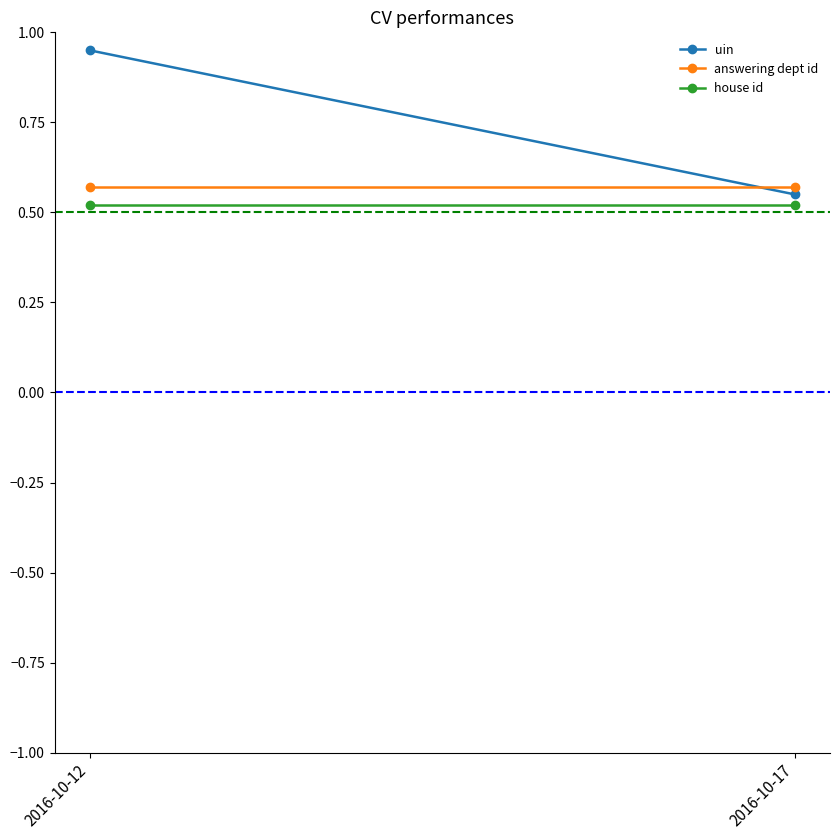

At which category does the chart reach its minimum across all series?

2016-10-12